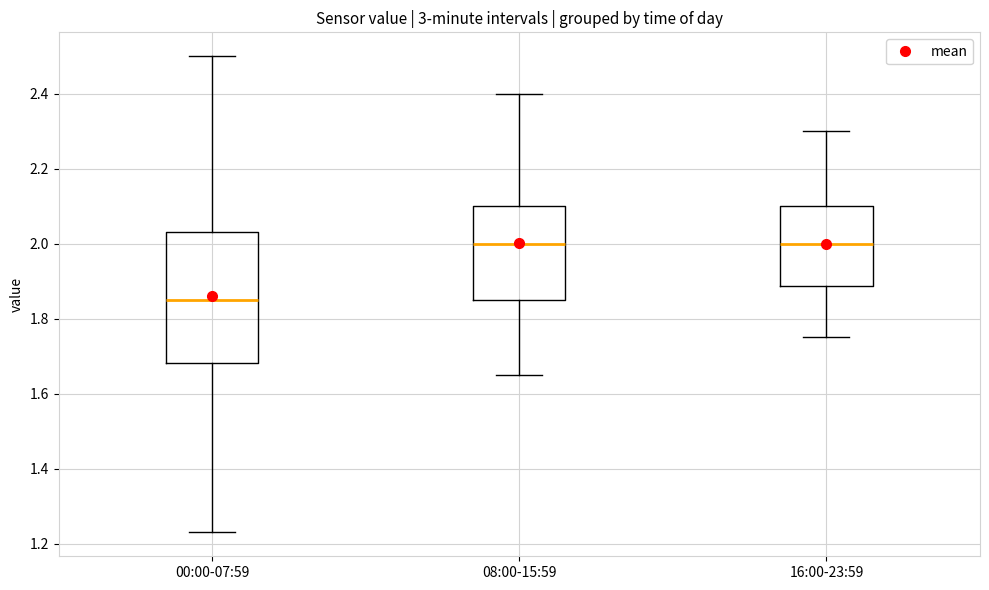

Where is the upper edge of the box for 08:00-15:59 on the y-axis? The values are not printed on the chart, so give them approximately, as read against the axis.

2.10